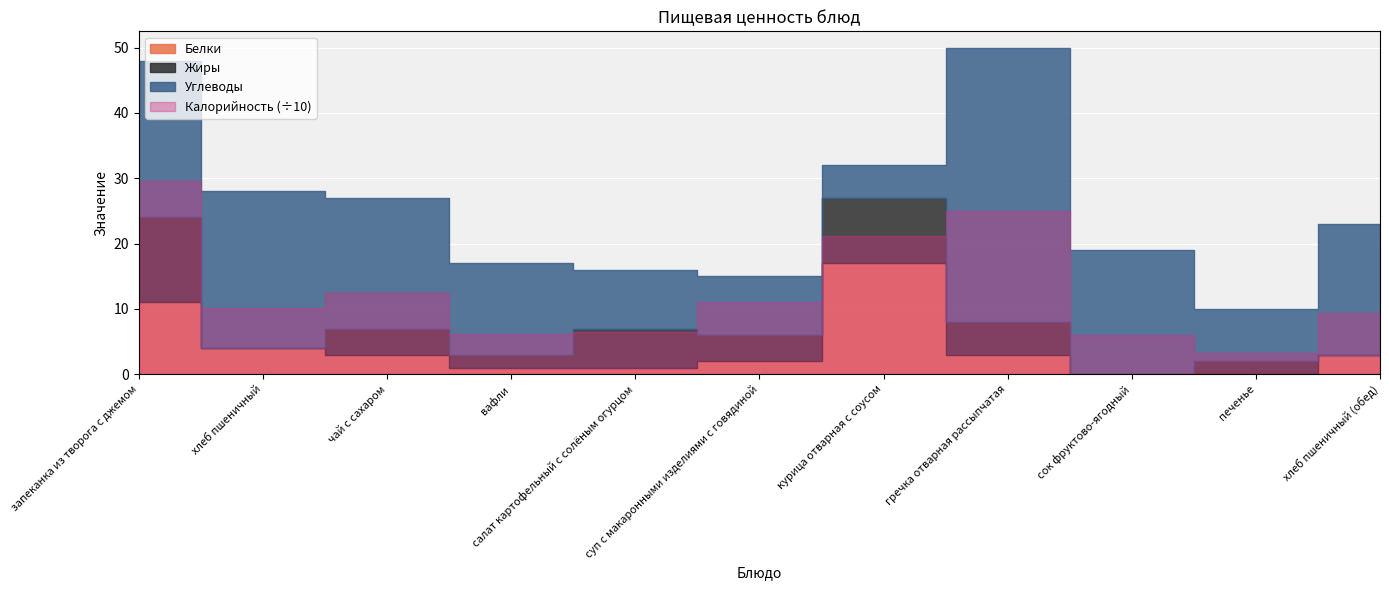

List the labels in order of Белки value, largest first.

курица отварная с соусом, запеканка из творога с джемом, хлеб пшеничный, чай с сахаром, гречка отварная рассыпчатая, хлеб пшеничный (обед), суп с макаронными изделиями с говядиной, вафли, салат картофельный с солёным огурцом, сок фруктово-ягодный, печенье